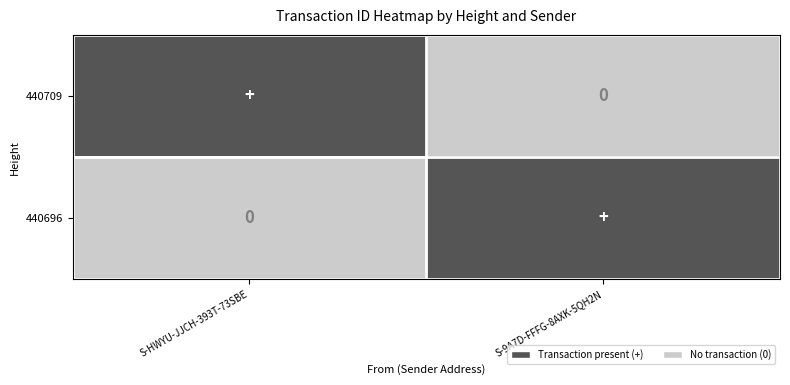

Is the value of 440709 at S-HWYU-JJCH-393T-73SBE greater than the value of 440696 at S-HWYU-JJCH-393T-73SBE?

Yes